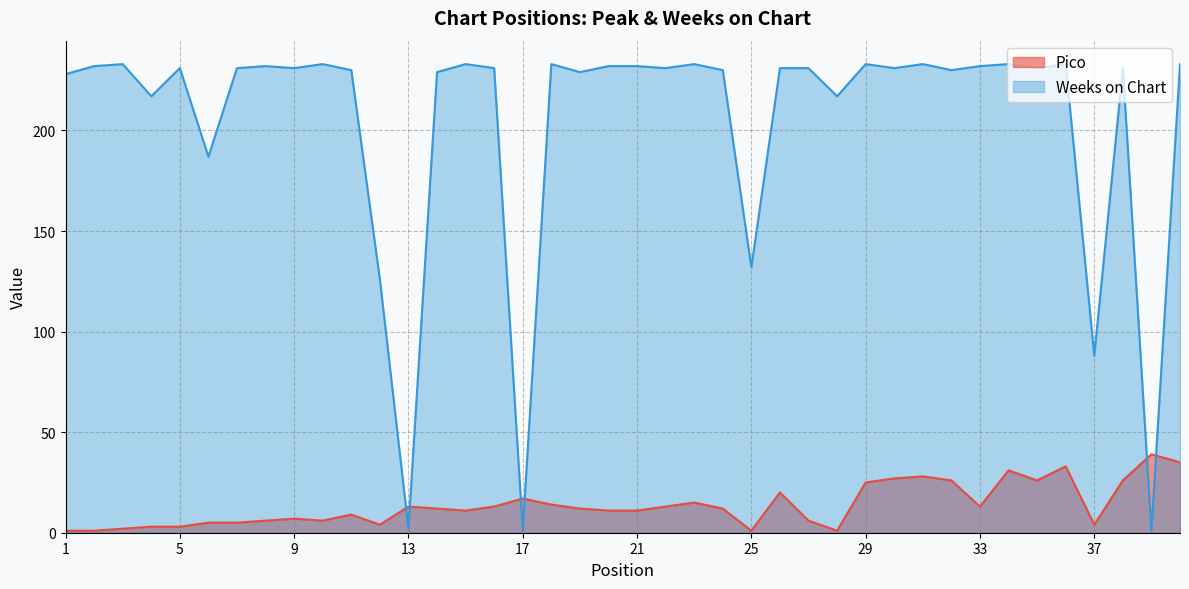

Between 25 and 20, which is larger?

20